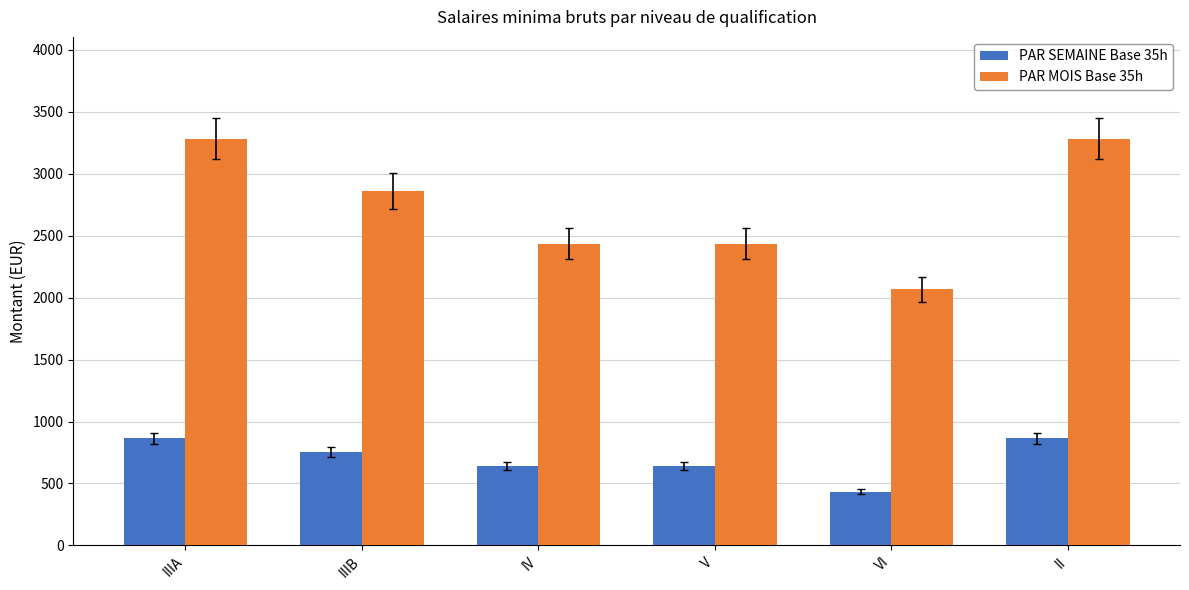

Are the bars grouped side by side (vs. stacked)?

Yes